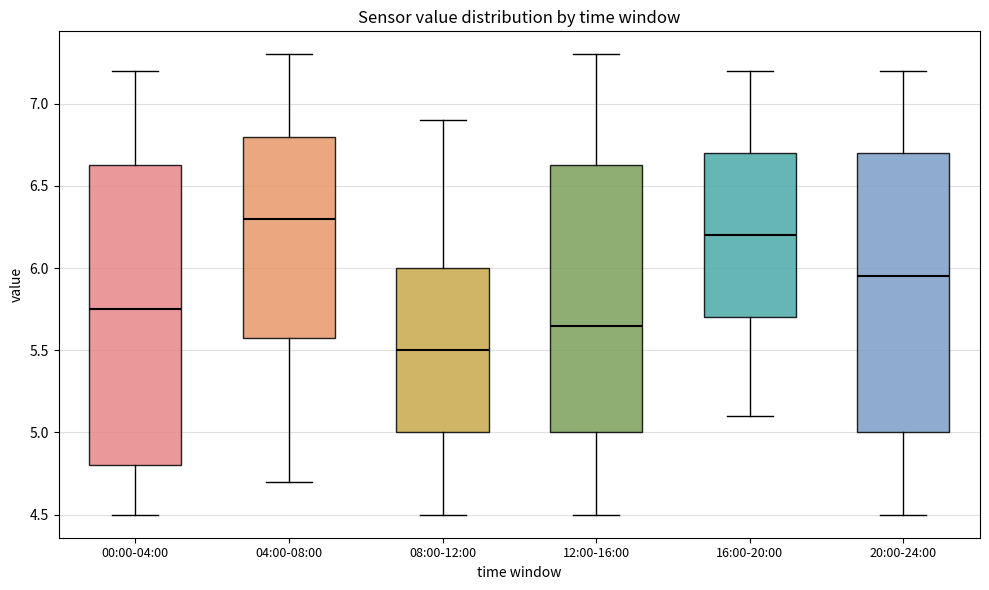

Reading left to right, transcribe this box plot: for each box, give where its median line is, the range the box spans, and where its two whiskers end, as read against the y-axis. The values are not printed on the chart, so give them approximately, as read against the axis.

00:00-04:00: median 5.75, box 4.80 to 6.65, whiskers 4.50 to 7.20
04:00-08:00: median 6.30, box 5.60 to 6.80, whiskers 4.70 to 7.30
08:00-12:00: median 5.50, box 5.00 to 6.00, whiskers 4.50 to 6.90
12:00-16:00: median 5.65, box 5.00 to 6.65, whiskers 4.50 to 7.30
16:00-20:00: median 6.20, box 5.70 to 6.70, whiskers 5.10 to 7.20
20:00-24:00: median 5.95, box 5.00 to 6.70, whiskers 4.50 to 7.20